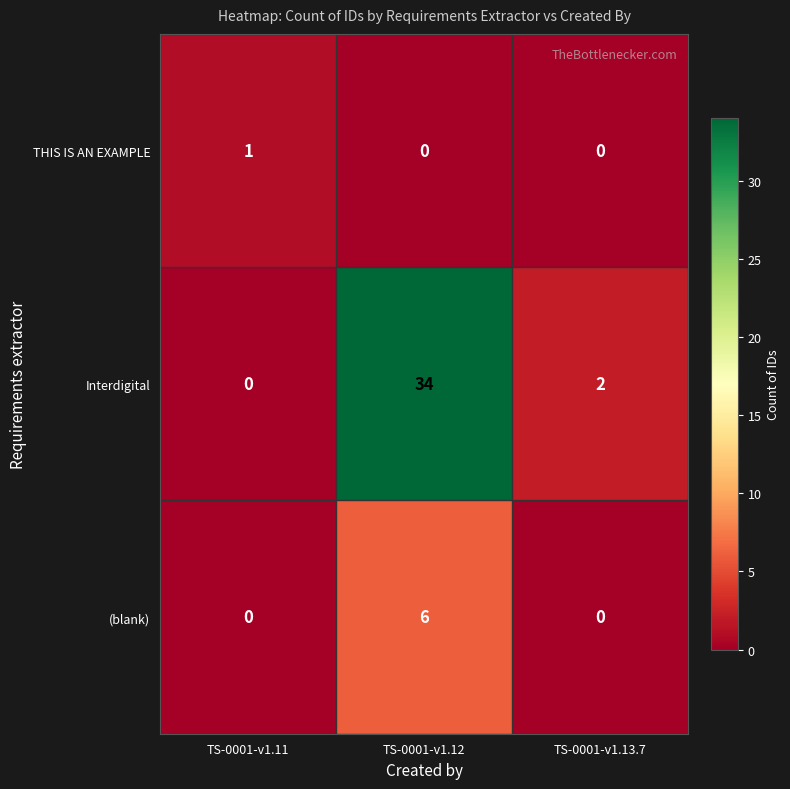

What is the maximum value shown in the chart?

34